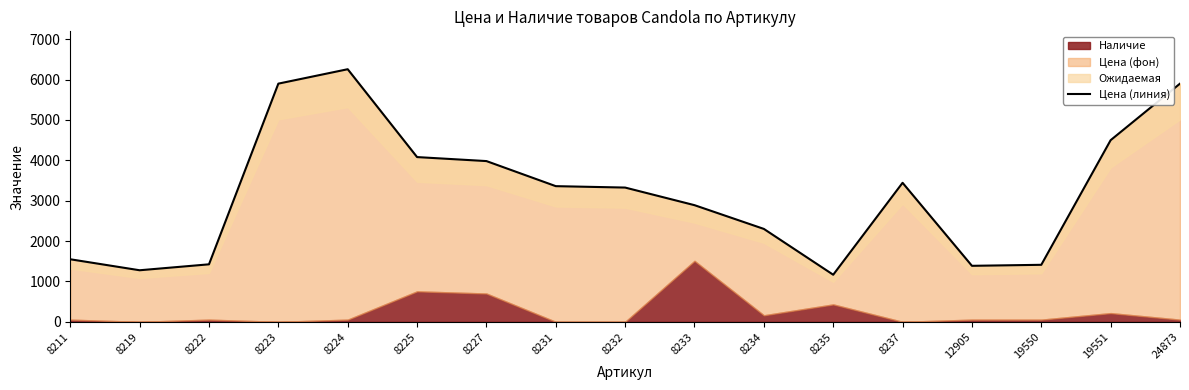

Reading left to right, transcribe all the data shown in this chart.

8211=1549	8219=1277	8222=1424	8223=5899	8224=6256	8225=4080	8227=3981	8231=3360	8232=3325	8233=2889	8234=2301	8235=1166	8237=3443	12905=1387	19550=1412	19551=4499	24873=5899